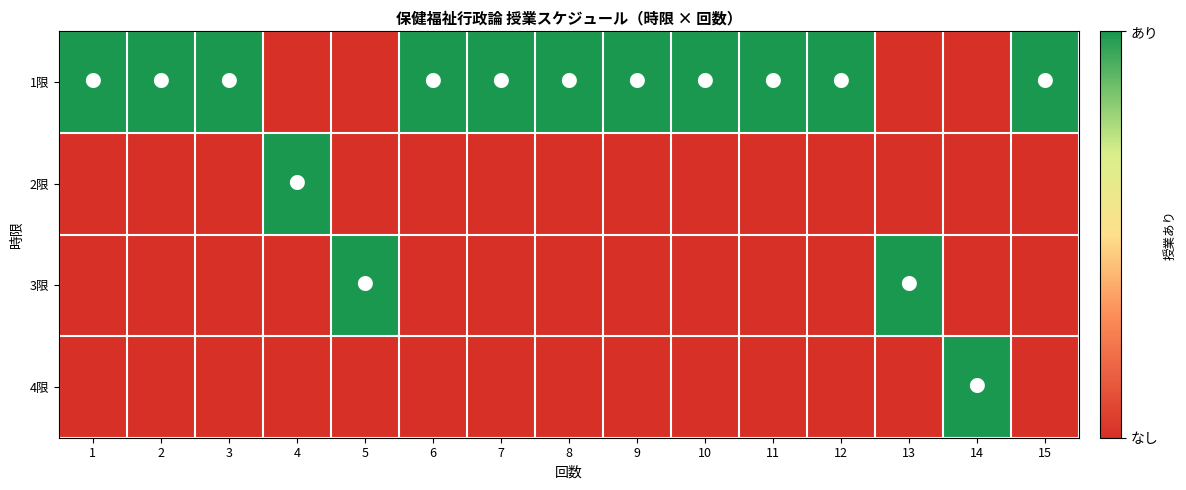

Between 5 and 14, which series saw the biggest shift?

3限